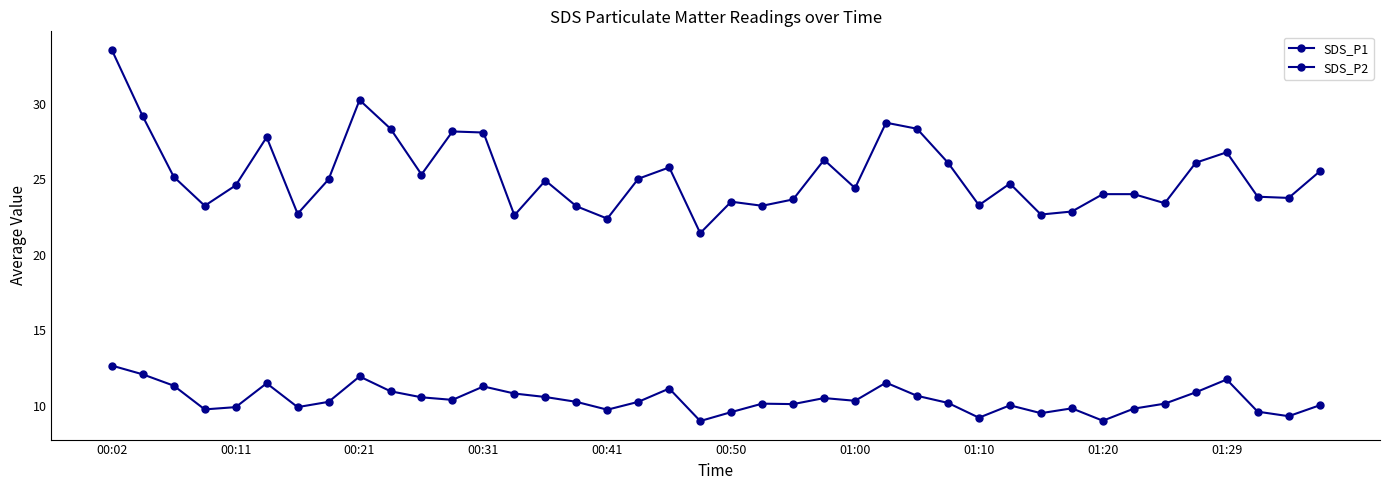

Does the chart display data point markers on the line(s)?

Yes